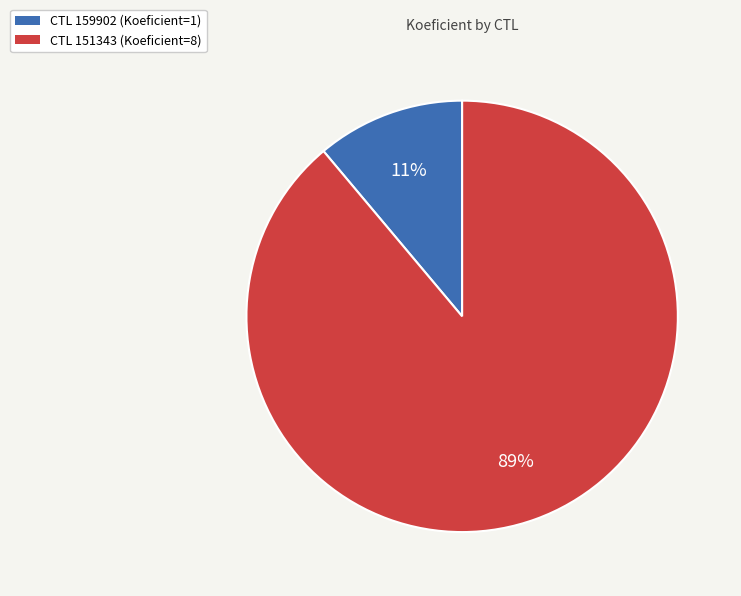

Is there any slice that represents more than half of the pie?

Yes